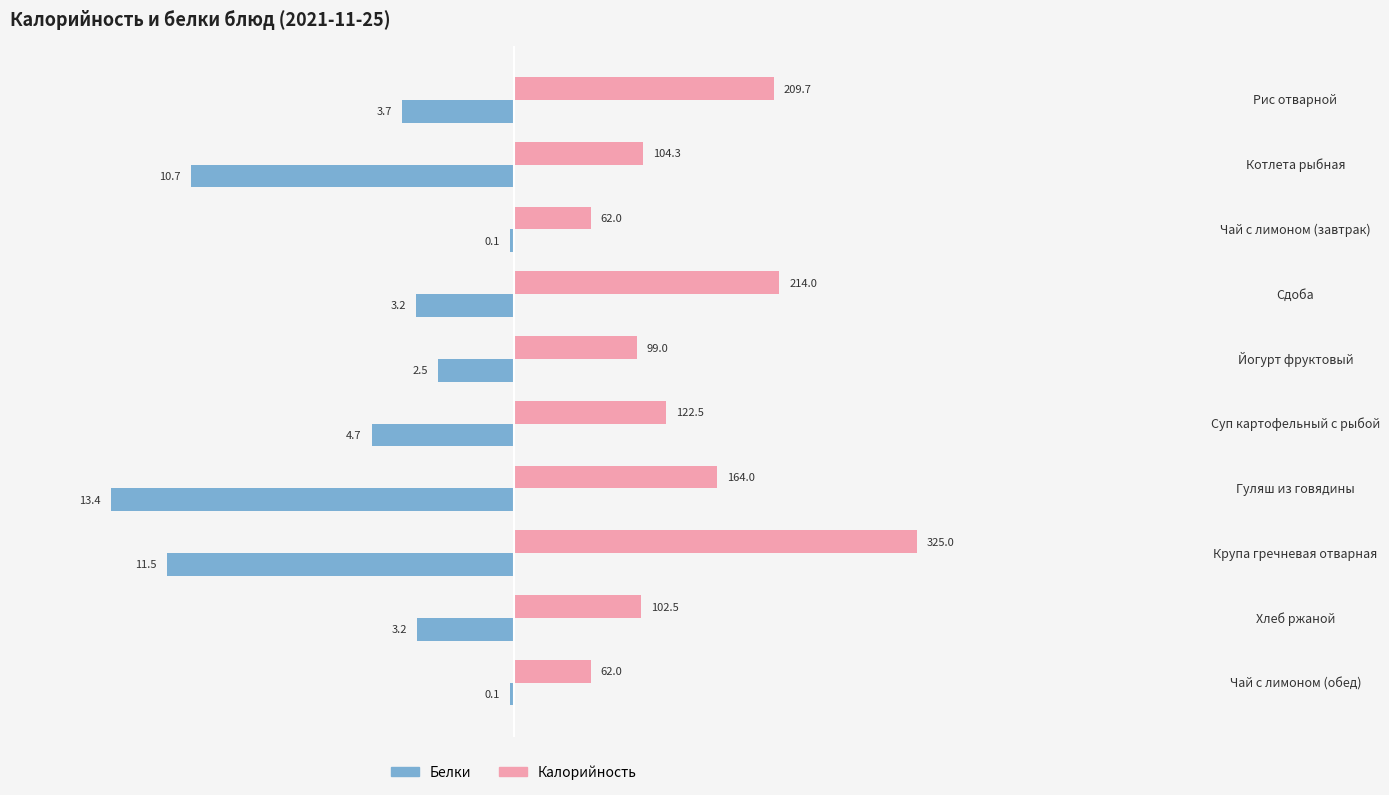

What are all the series names shown in the legend?

Белки, Калорийность